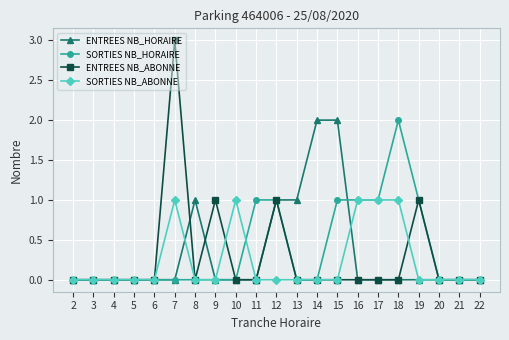

Reading left to right, list all the values displayed in this chart.

ENTREES NB_HORAIRE: 0	0	0	0	0	0	1	0	0	0	1	1	2	2	0	0	0	0	0	0	0
SORTIES NB_HORAIRE: 0	0	0	0	0	0	0	0	0	1	1	0	0	1	1	1	2	1	0	0	0
ENTREES NB_ABONNE: 0	0	0	0	0	3	0	1	0	0	1	0	0	0	0	0	0	1	0	0	0
SORTIES NB_ABONNE: 0	0	0	0	0	1	0	0	1	0	0	0	0	0	1	1	1	0	0	0	0